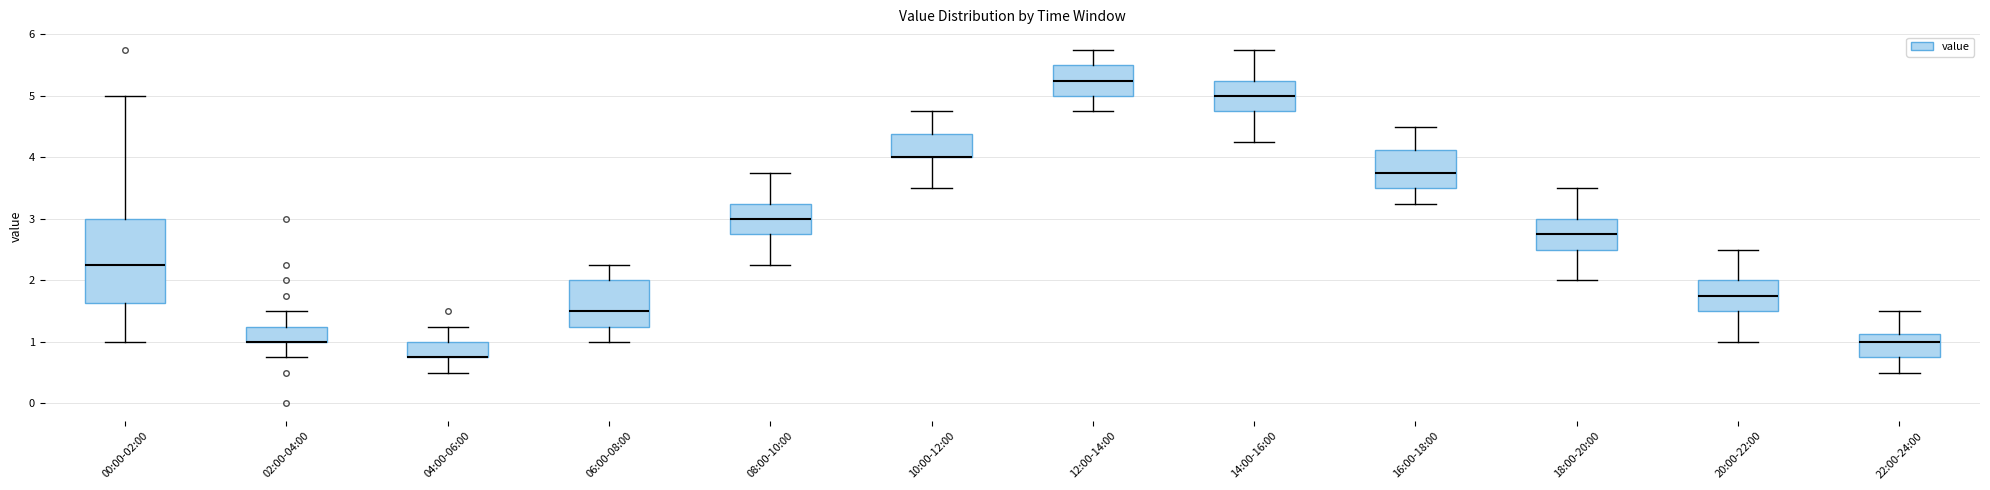

Where does the upper whisker of the box for 10:00-12:00 end on the y-axis? The values are not printed on the chart, so give them approximately, as read against the axis.

4.8